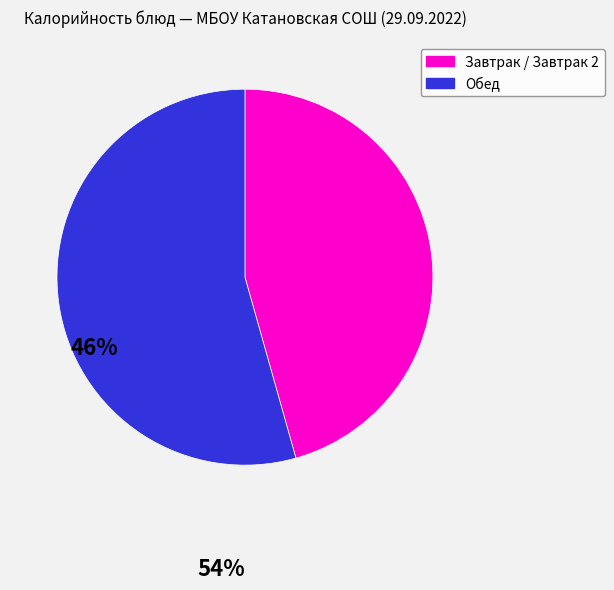

What is the ratio of the value at Обед to the value at Завтрак / Завтрак 2?

1.2